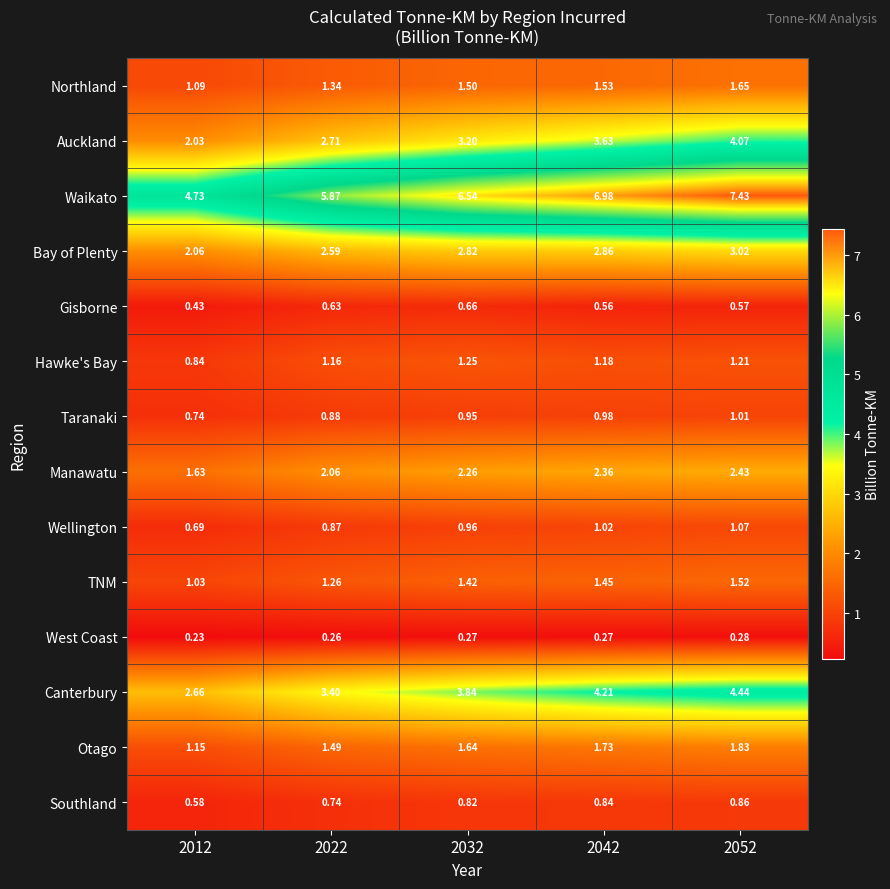

Rank the series at 2052 from lowest to highest value.

West Coast, Gisborne, Southland, Taranaki, Wellington, Hawke's Bay, TNM, Northland, Otago, Manawatu, Bay of Plenty, Auckland, Canterbury, Waikato